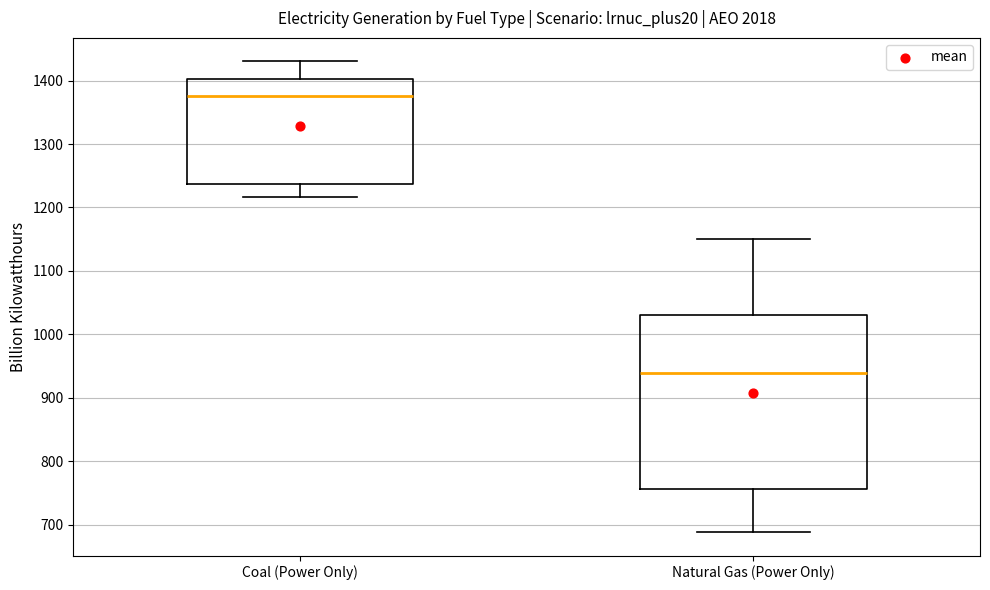

Which box is the tallest, from its lower edge to its upper edge?

Natural Gas (Power Only)